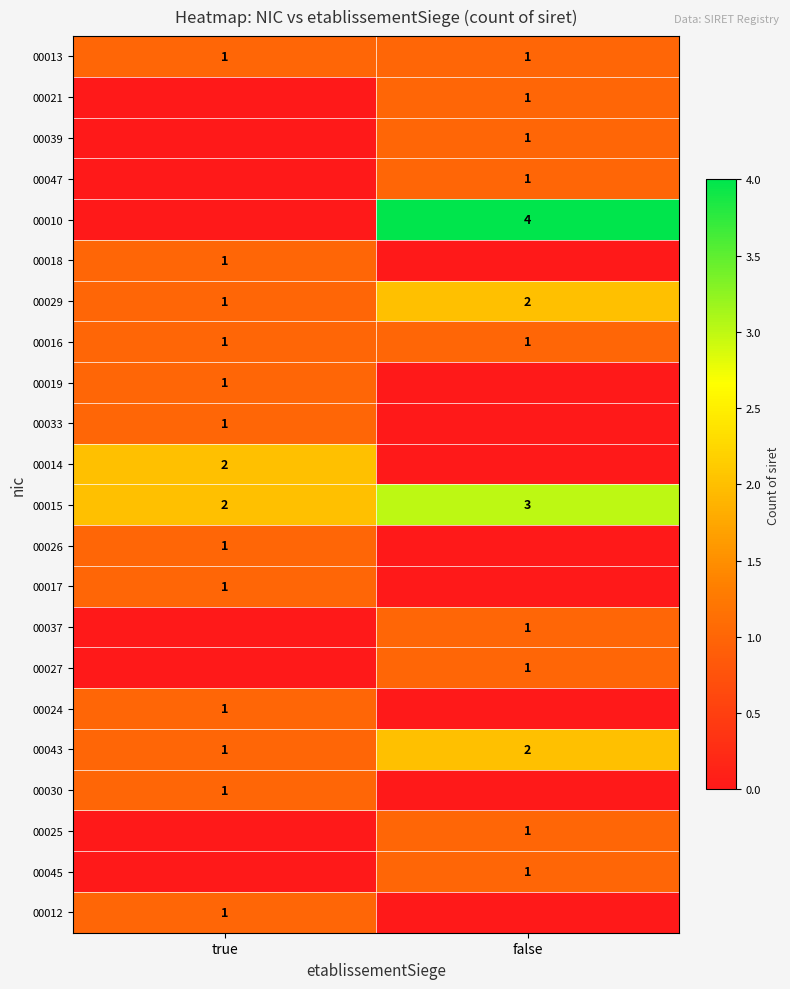

At how many categories does at least one series exceed 0?

2